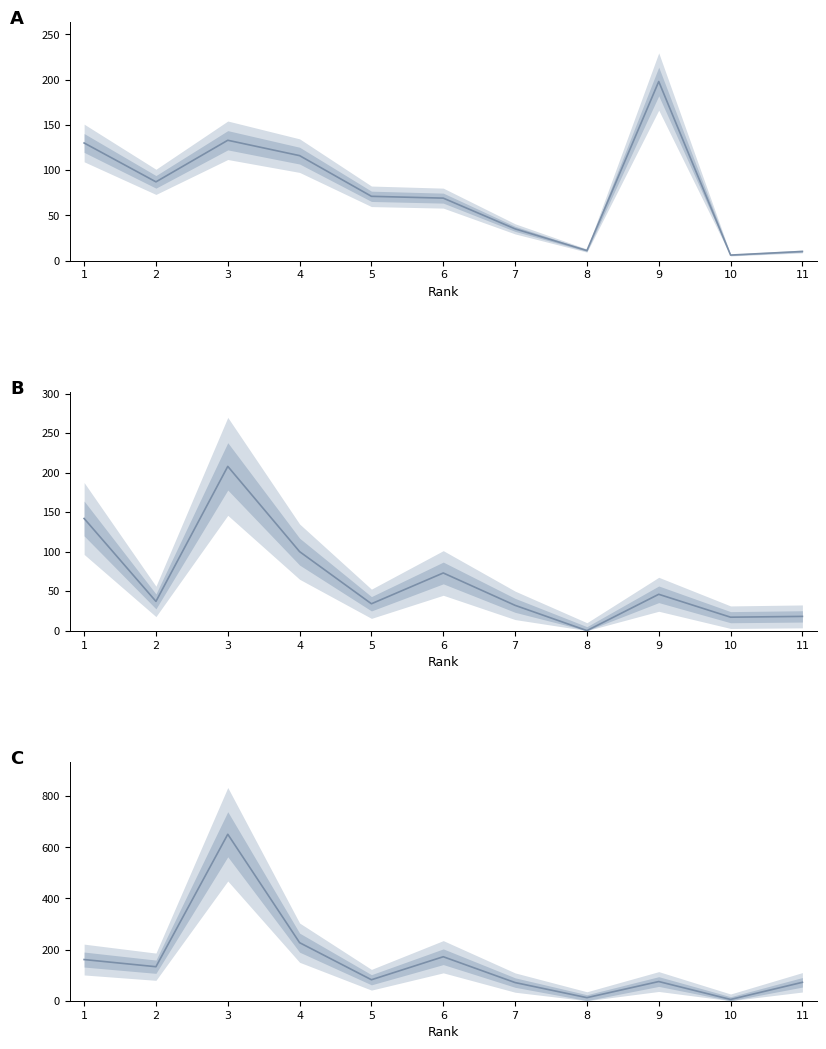

At which label does Total Docs. (2006) reach its minimum?

8